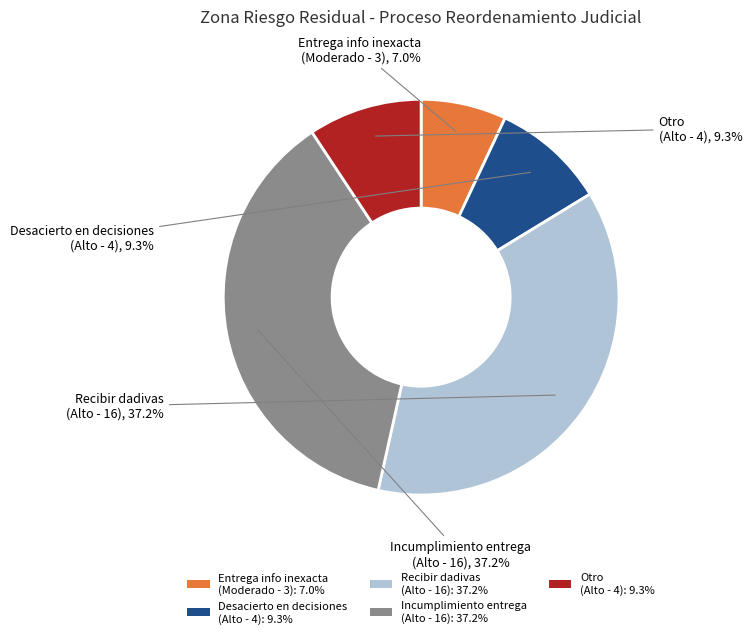

Which category has the smallest portion of the pie?

Entrega info inexacta (Moderado - 3): 7.0%